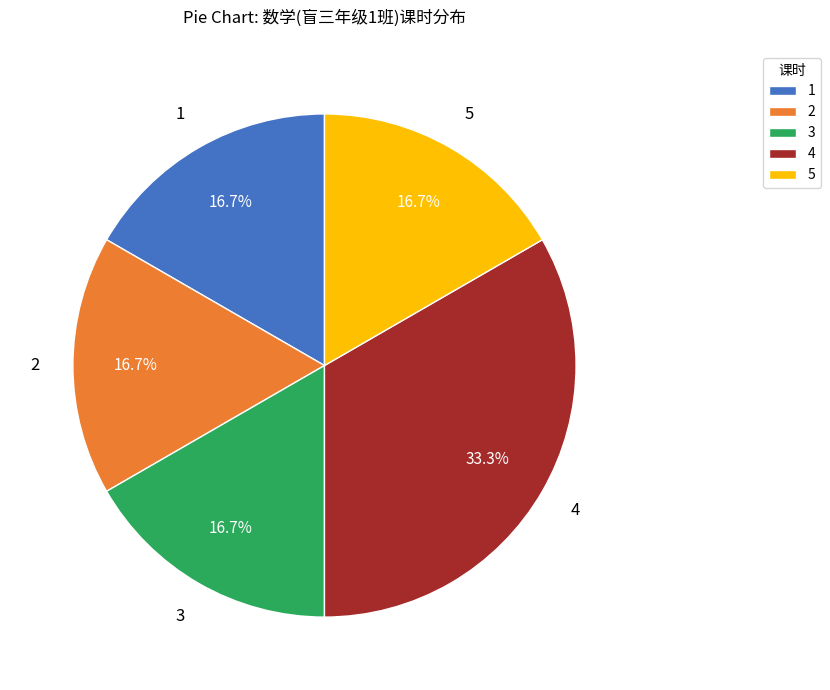

What is the ratio of the value at 2 to the value at 1?

1.0